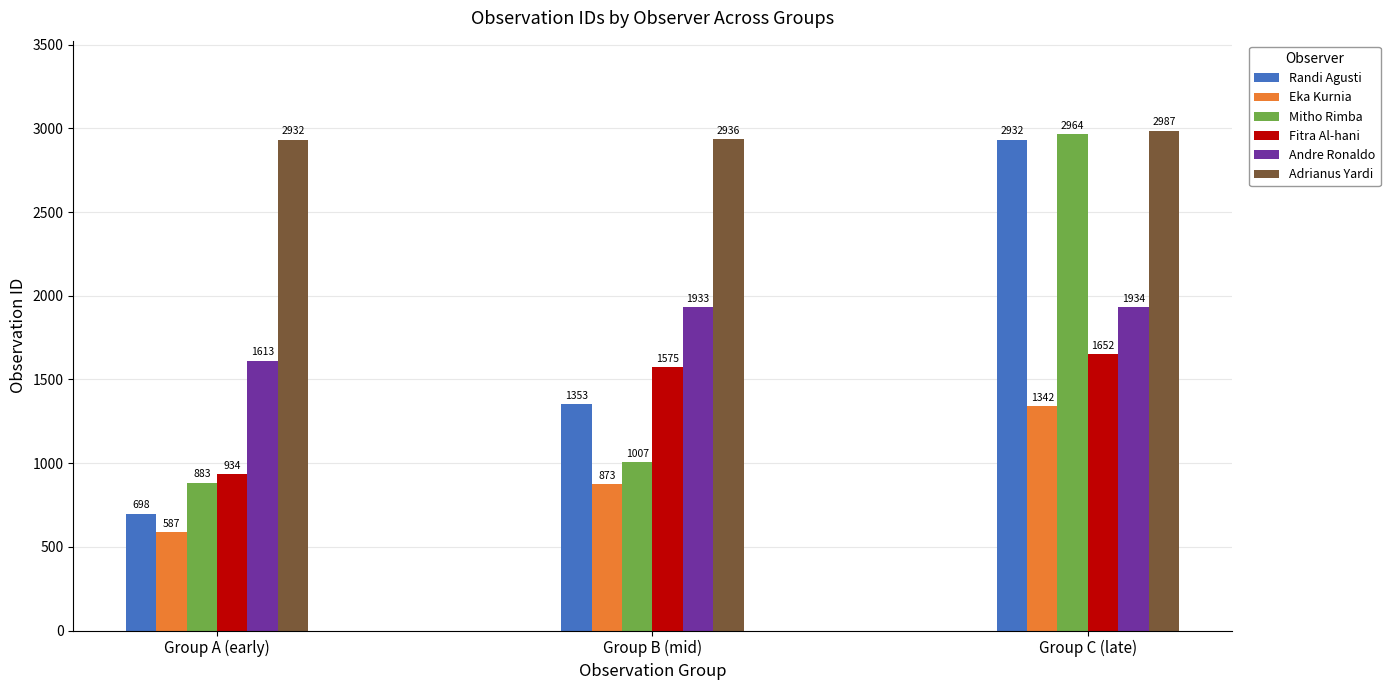

Reading left to right, transcribe all the data shown in this chart.

Randi Agusti: 698	1353	2932
Eka Kurnia: 587	873	1342
Mitho Rimba: 883	1007	2964
Fitra Al-hani: 934	1575	1652
Andre Ronaldo: 1613	1933	1934
Adrianus Yardi: 2932	2936	2987